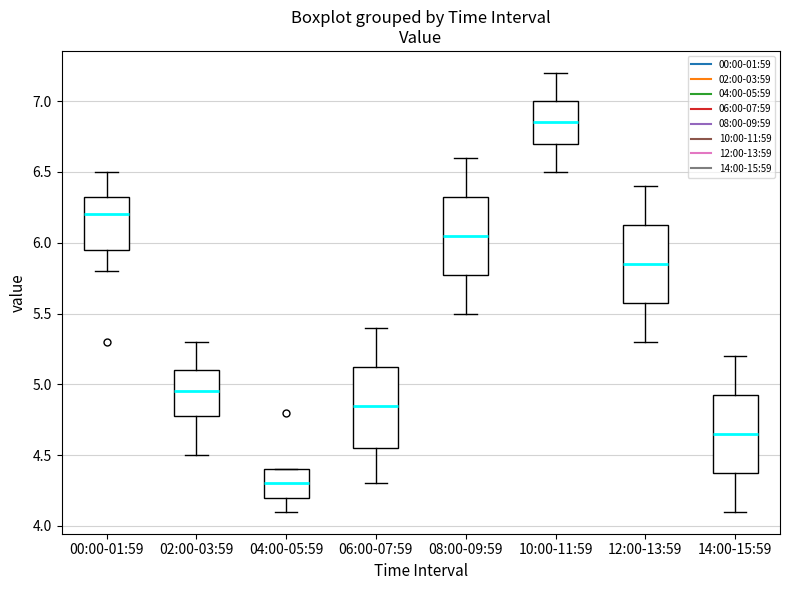

Reading left to right, transcribe this box plot: for each box, give where its median line is, the range the box spans, and where its two whiskers end, as read against the y-axis. The values are not printed on the chart, so give them approximately, as read against the axis.

00:00-01:59: median 6.20, box 5.95 to 6.35, whiskers 5.80 to 6.50
02:00-03:59: median 4.95, box 4.80 to 5.10, whiskers 4.50 to 5.30
04:00-05:59: median 4.30, box 4.20 to 4.40, whiskers 4.10 to 4.40
06:00-07:59: median 4.85, box 4.55 to 5.15, whiskers 4.30 to 5.40
08:00-09:59: median 6.05, box 5.80 to 6.35, whiskers 5.50 to 6.60
10:00-11:59: median 6.85, box 6.70 to 7.00, whiskers 6.50 to 7.20
12:00-13:59: median 5.85, box 5.60 to 6.15, whiskers 5.30 to 6.40
14:00-15:59: median 4.65, box 4.40 to 4.95, whiskers 4.10 to 5.20